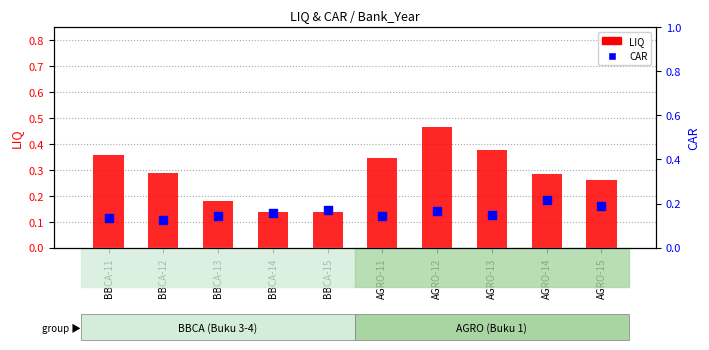

Which series contains the lowest Y value?

CAR